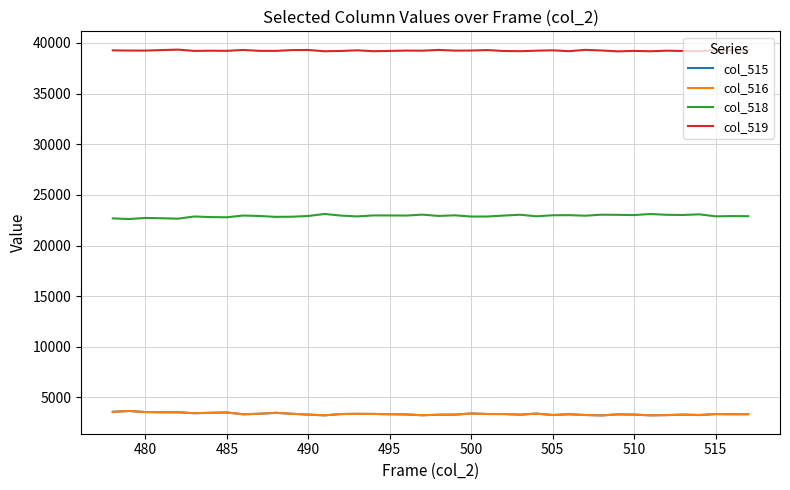

What is the highest value of the col_518 series?

23116